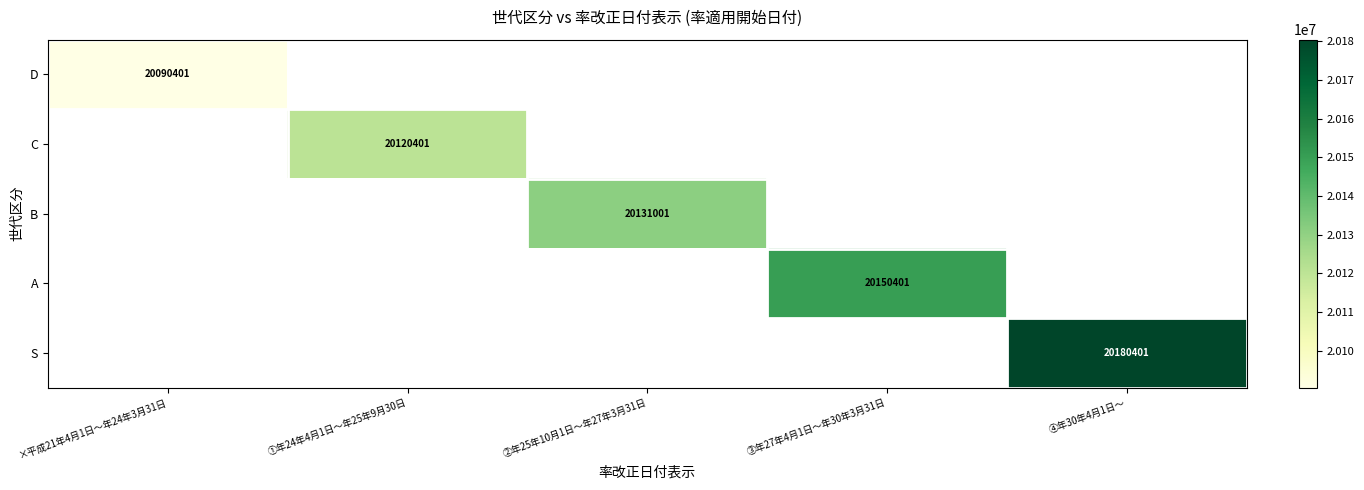

At how many categories does at least one series exceed 20151823?

1